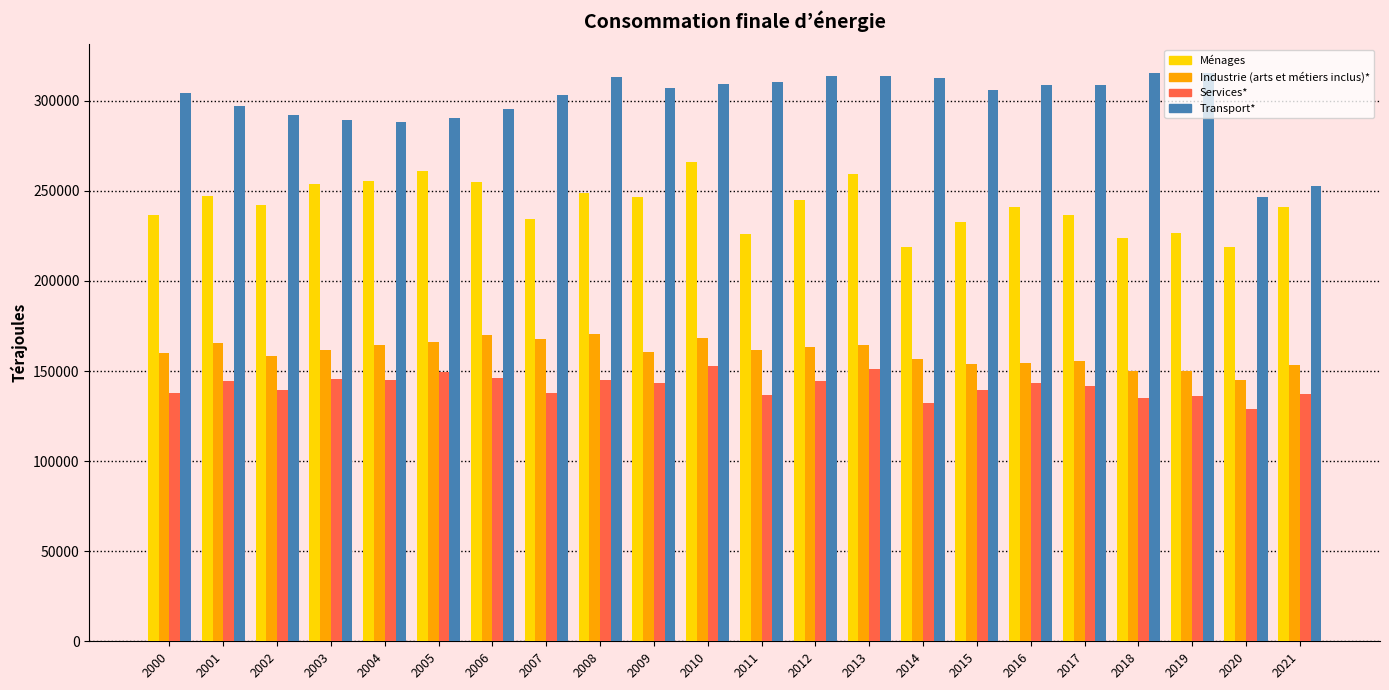

At which label does Transport* reach its minimum?

2020